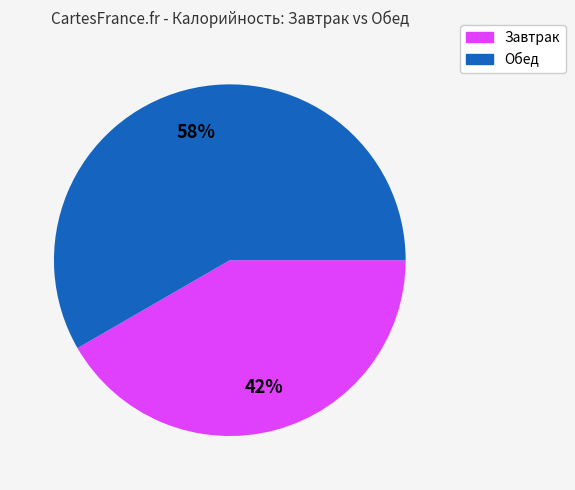

Does any single category account for the majority?

Yes